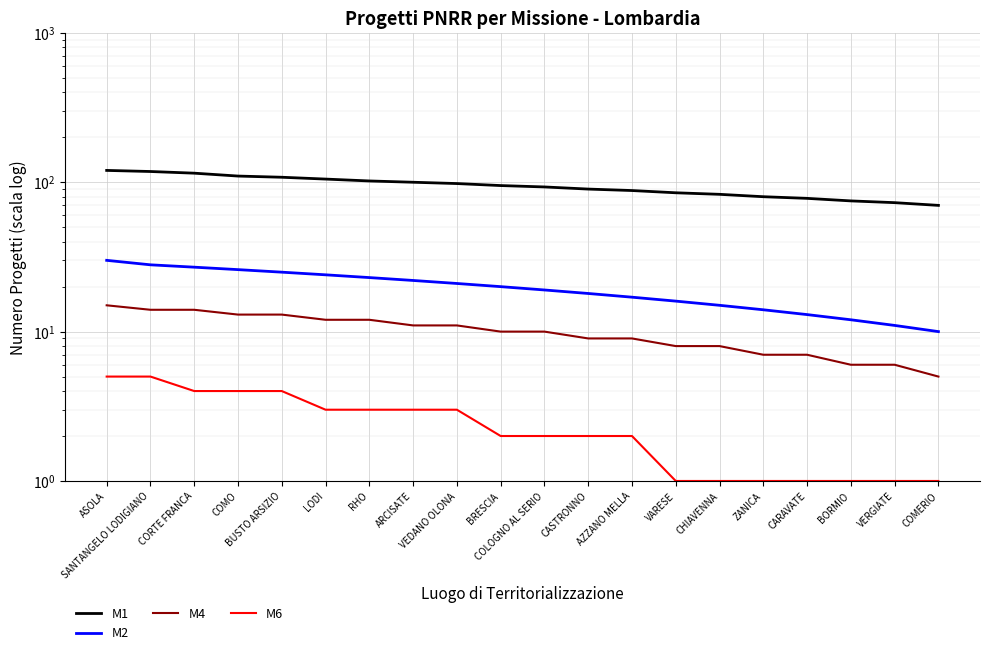

Does the chart display data point markers on the line(s)?

No